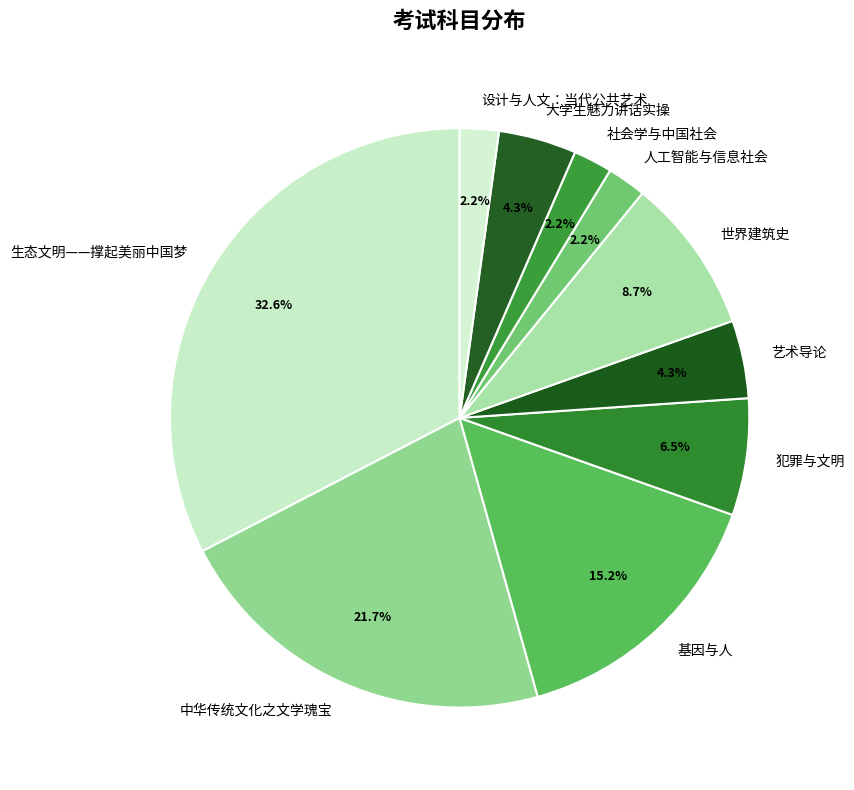

What is the largest slice in the pie chart?

生态文明——撑起美丽中国梦